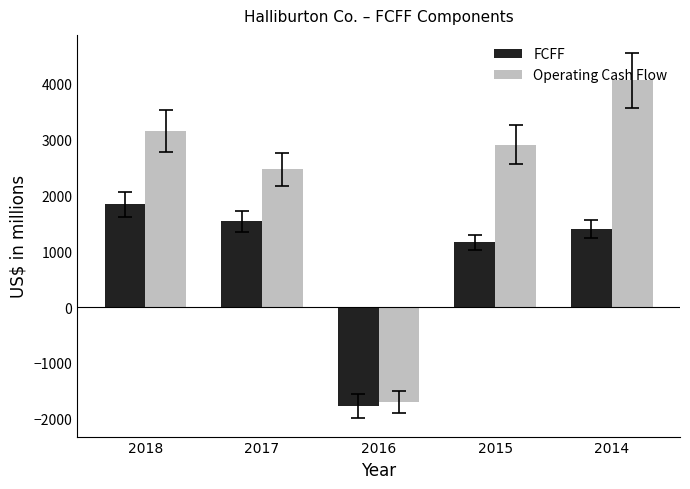

What is the difference between the maximum and second lowest values in the FCFF series?

683